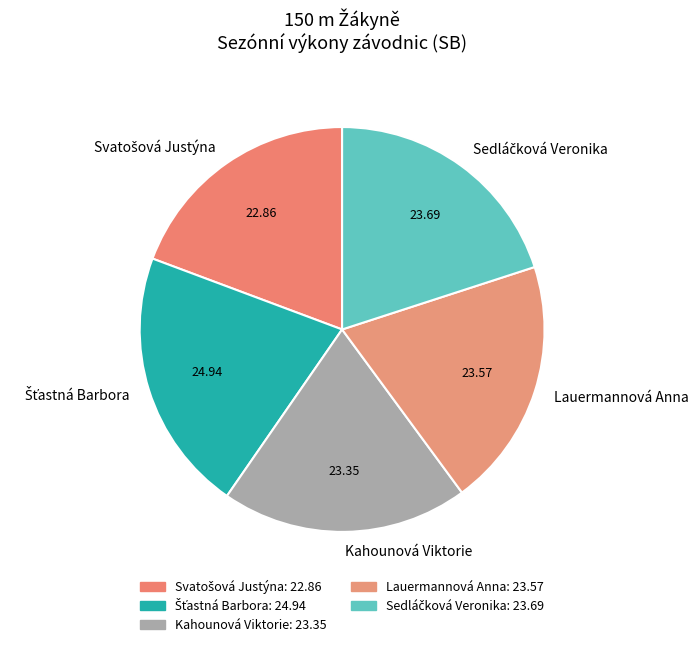

Does Lauermannová Anna represent more than half of the total?

No